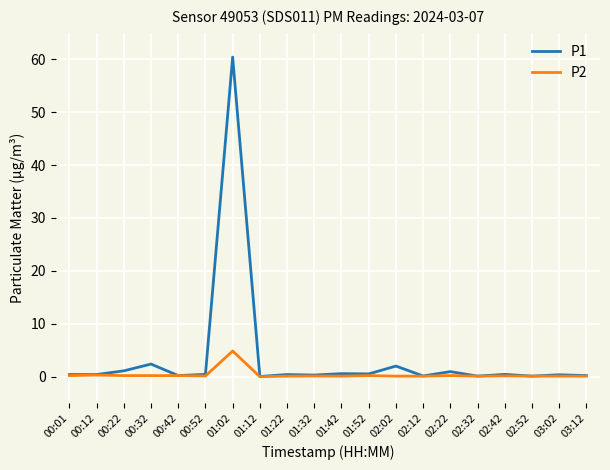

Which series has the largest range (max minus min)?

P1